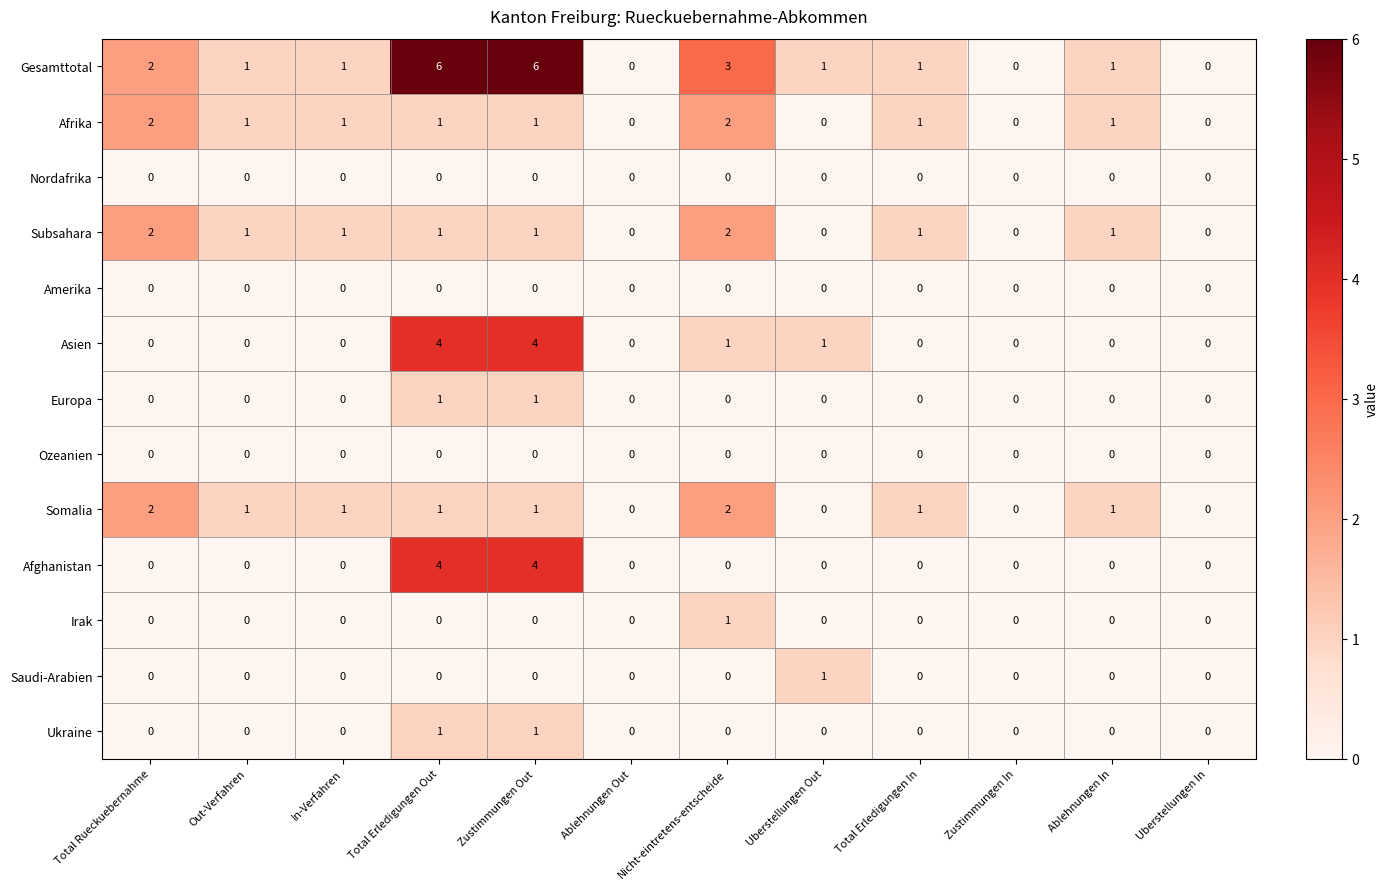

Which series has the widest spread of values?

Gesamttotal